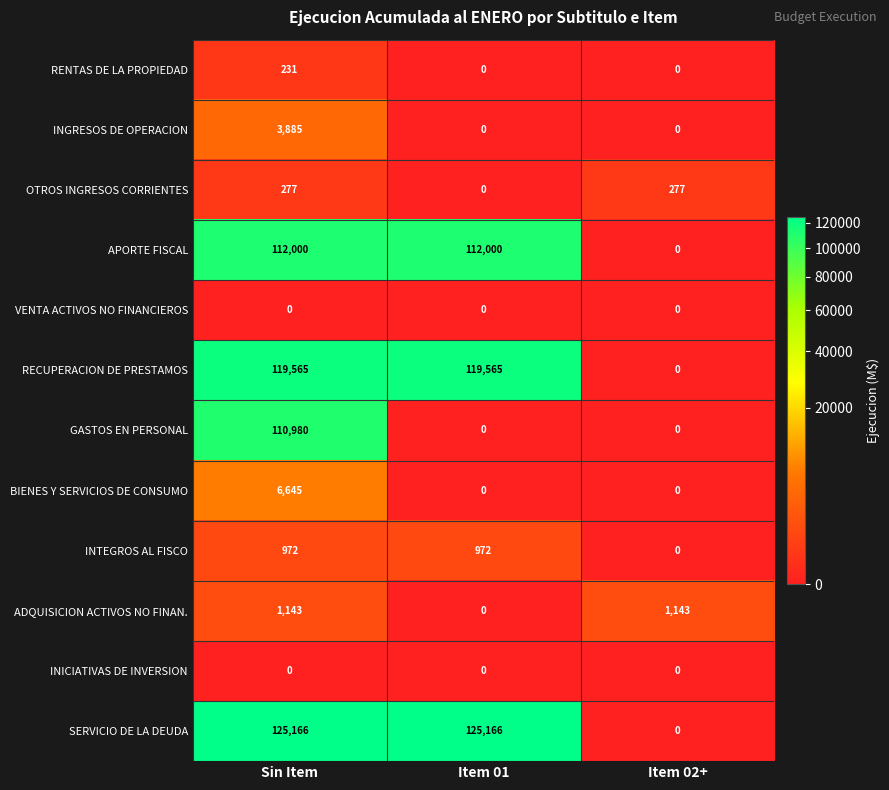

Which series has the widest spread of values?

SERVICIO DE LA DEUDA